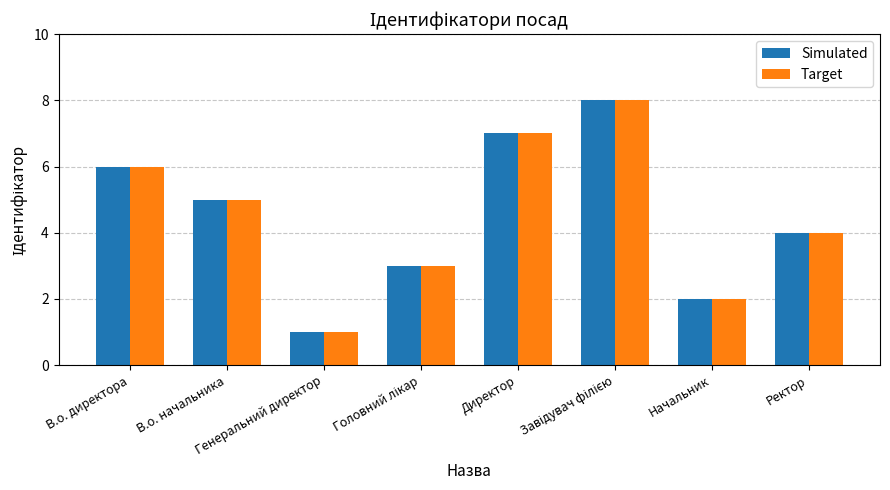

The Simulated series shows 1 at Начальник. True or false?

False